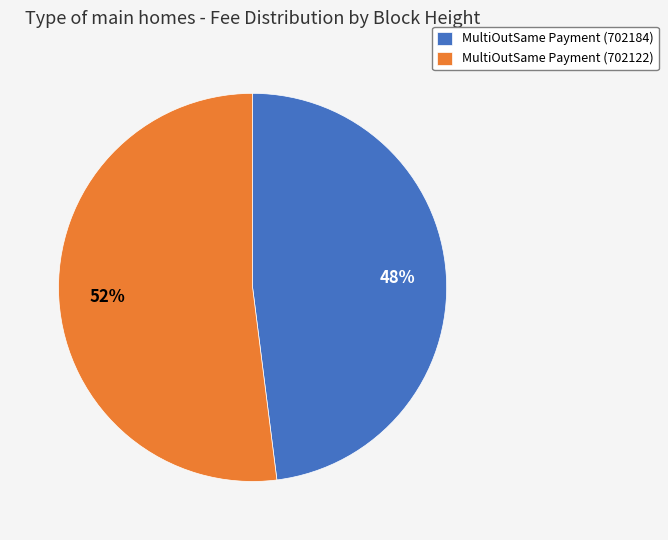

To the nearest percent, what portion does MultiOutSame Payment (702184) represent?

48%